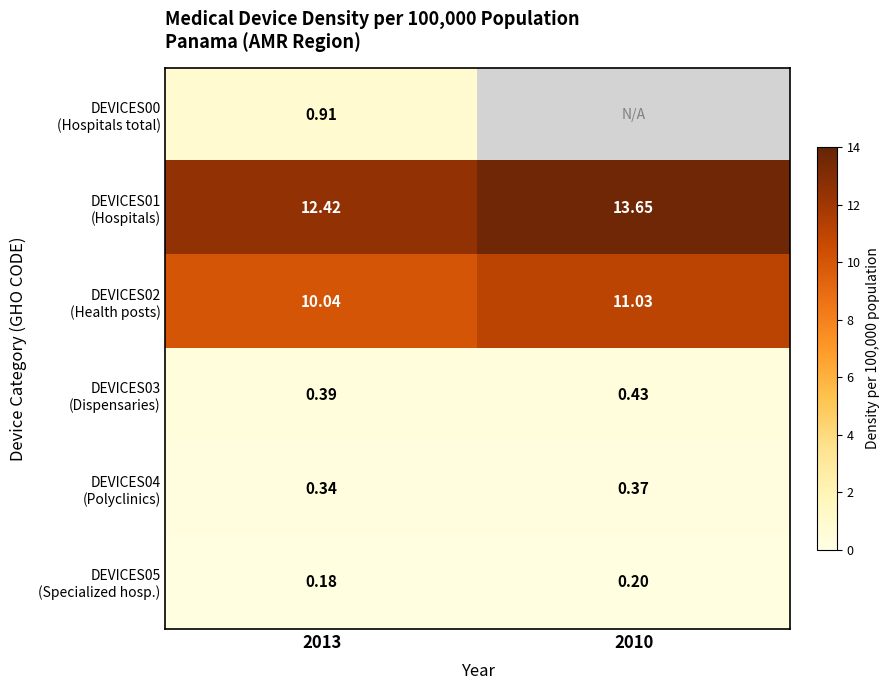

At 2013, list the series in order from largest to smallest.

DEVICES01 (Hospitals), DEVICES02 (Health posts), DEVICES00 (Hospitals total), DEVICES03 (Dispensaries), DEVICES04 (Polyclinics), DEVICES05 (Specialized hosp.)